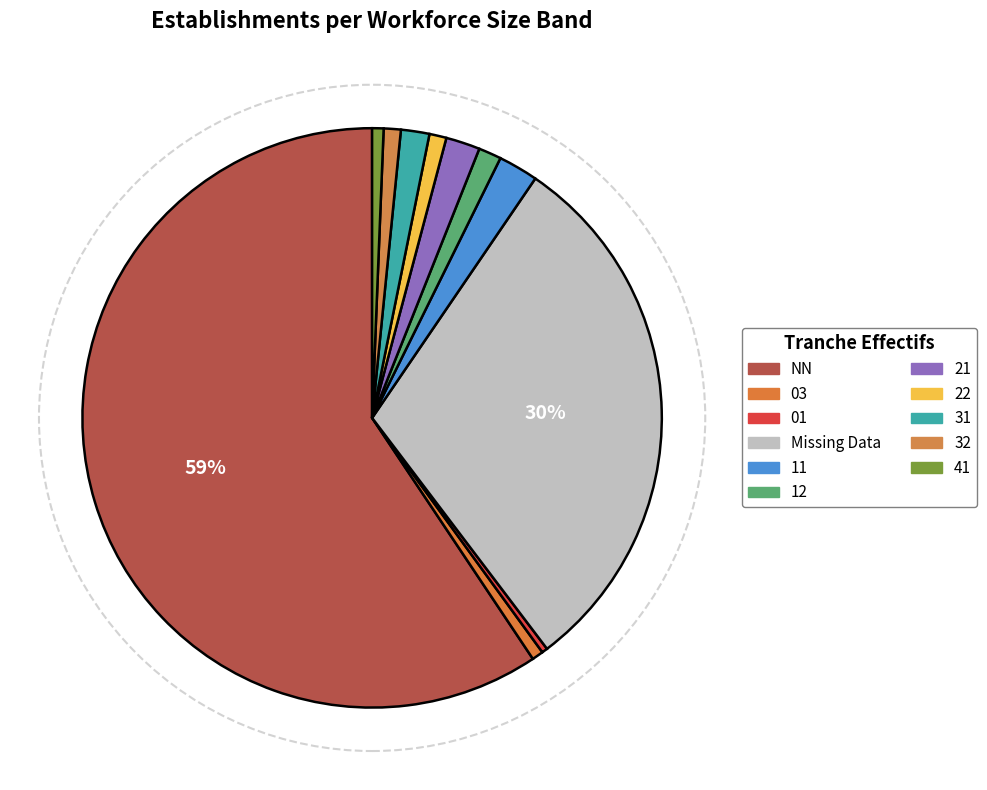

Is there a majority slice in this chart?

Yes